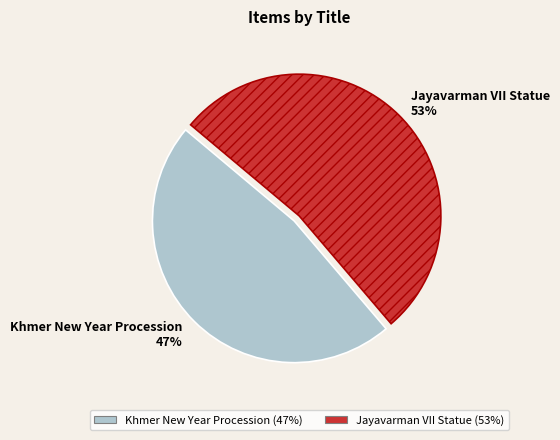

Is the sum of Jayavarman VII Statue and Khmer New Year Procession greater than half?

Yes